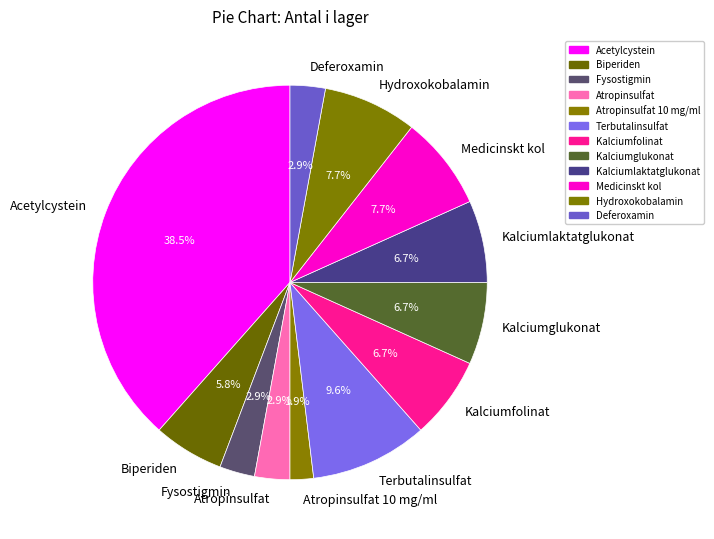

Is there any slice that represents more than half of the pie?

No